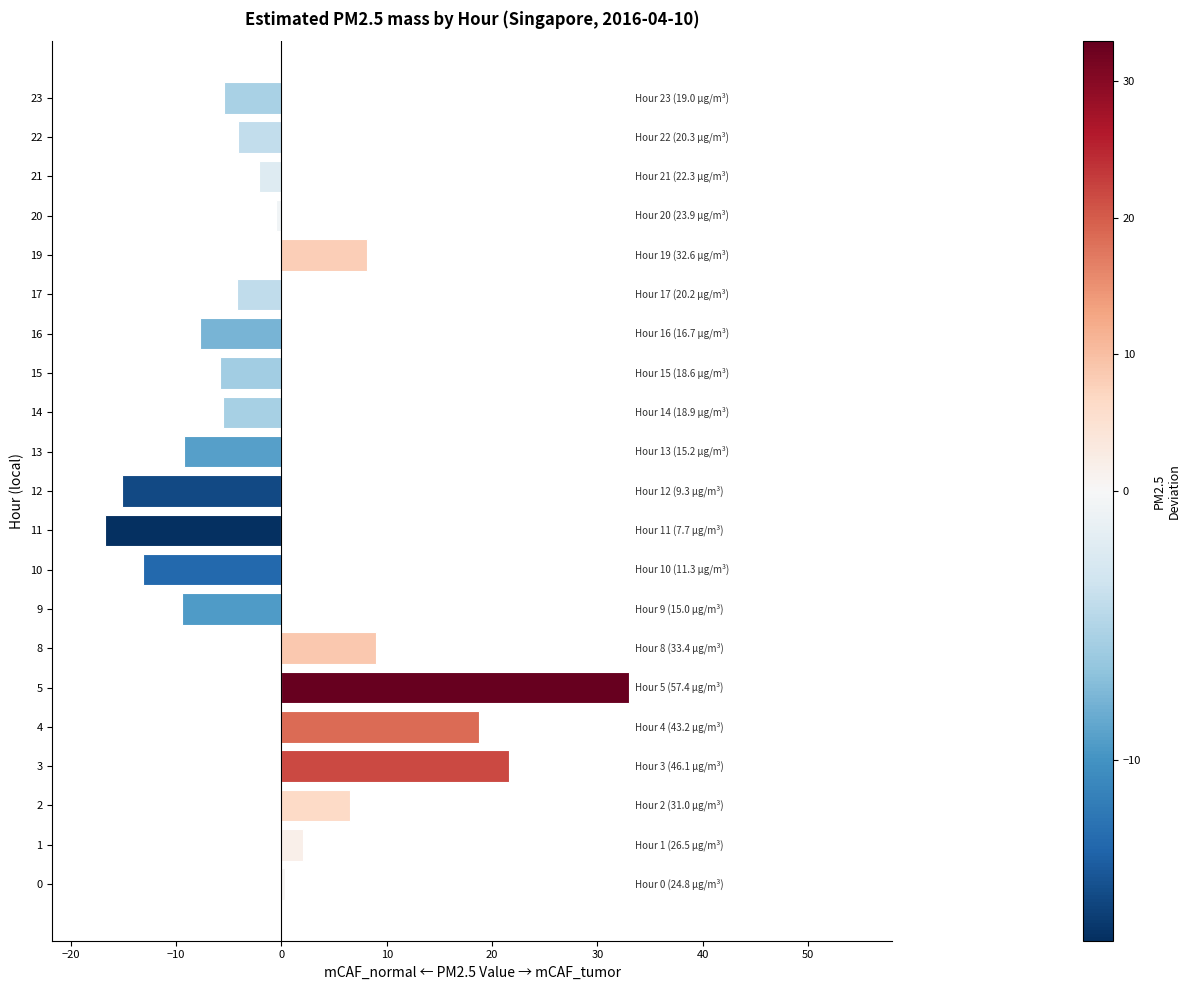

How many values exceed -4?

10